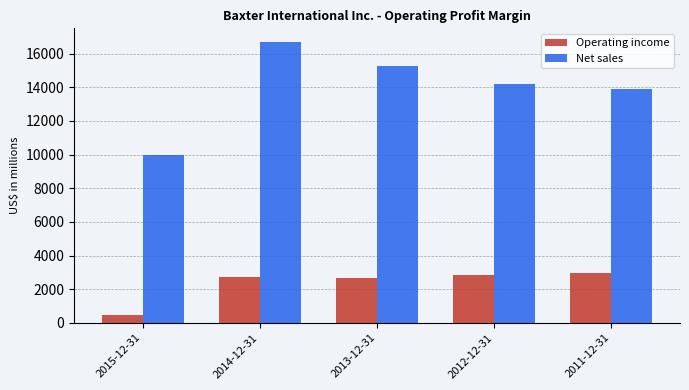

The Operating income series shows 1683 at 2013-12-31. True or false?

False